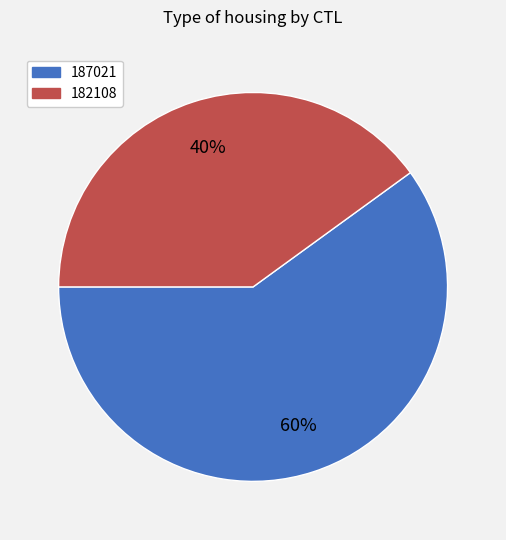

Is it true that 182108 is 40% of the pie?

True